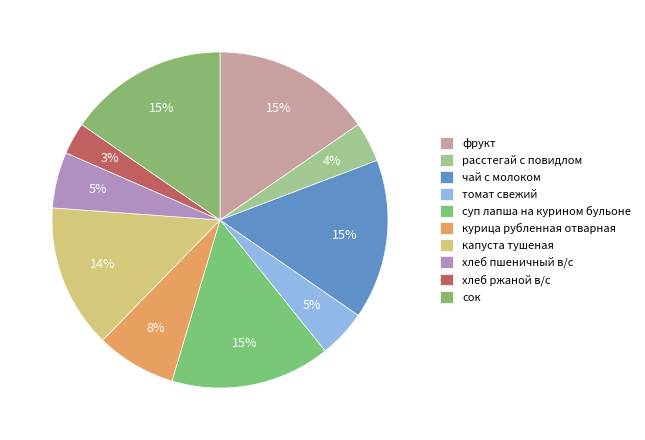

Which has a higher value, капуста тушеная or суп лапша на курином бульоне?

суп лапша на курином бульоне